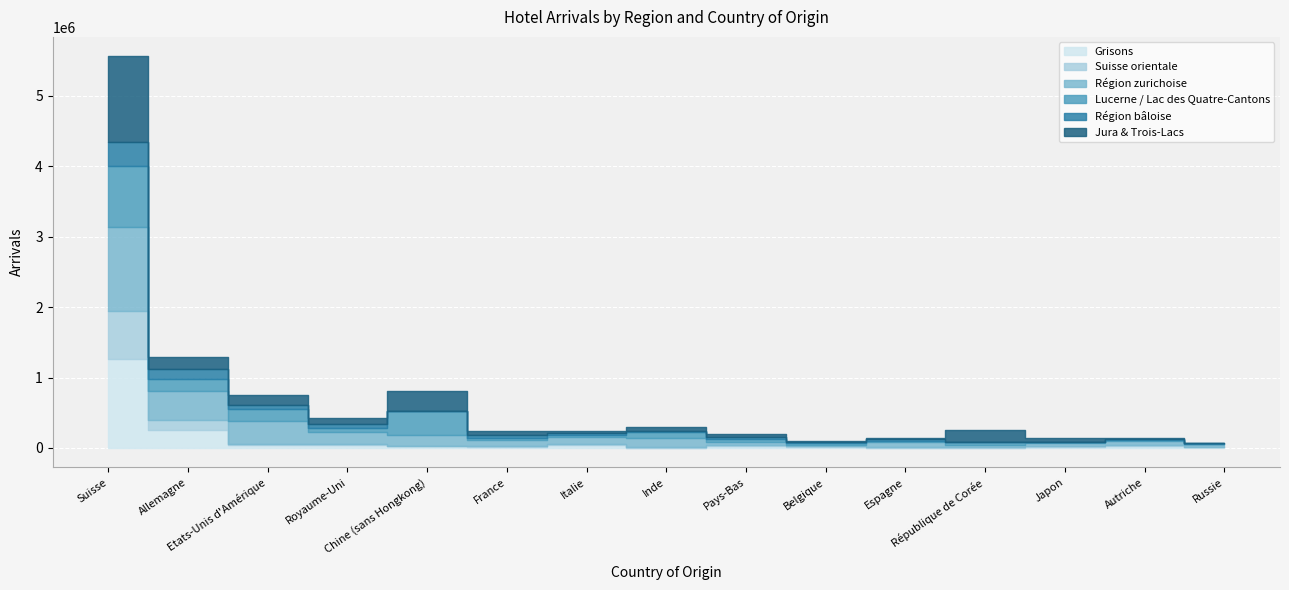

Where is the first local minimum for Lucerne / Lac des Quatre-Cantons?

Royaume-Uni